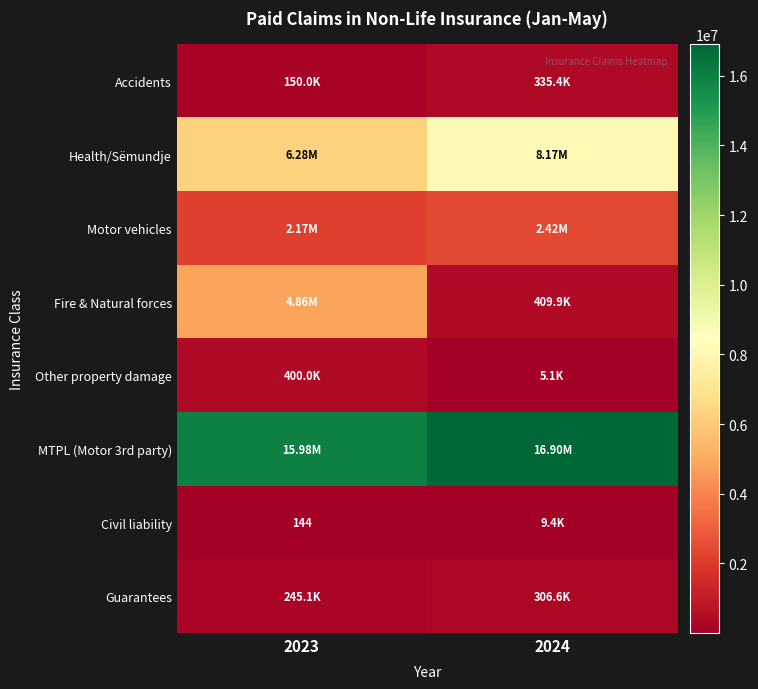

Which label corresponds to the smallest value in the chart?

2023